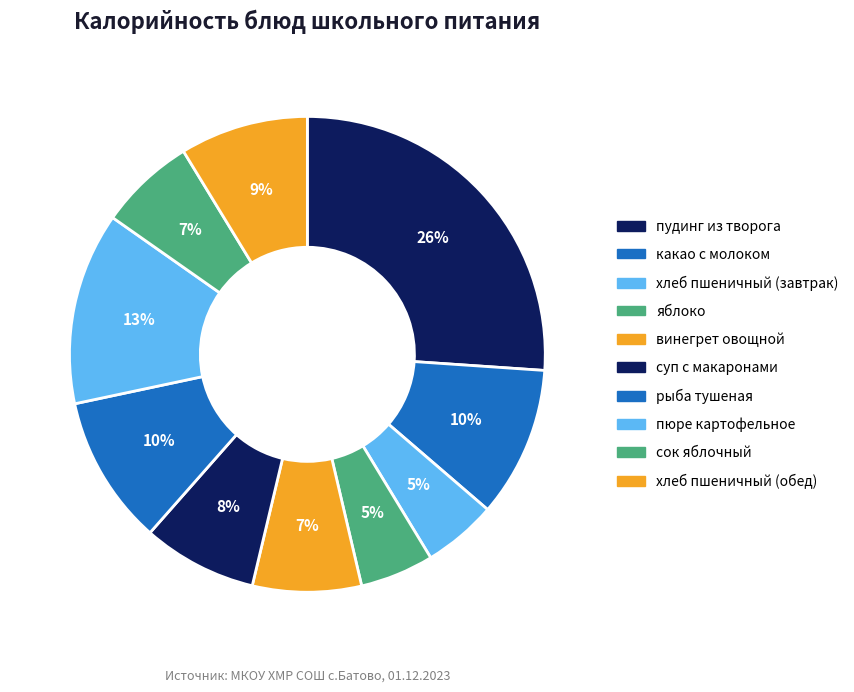

How many segments does this pie chart have?

10